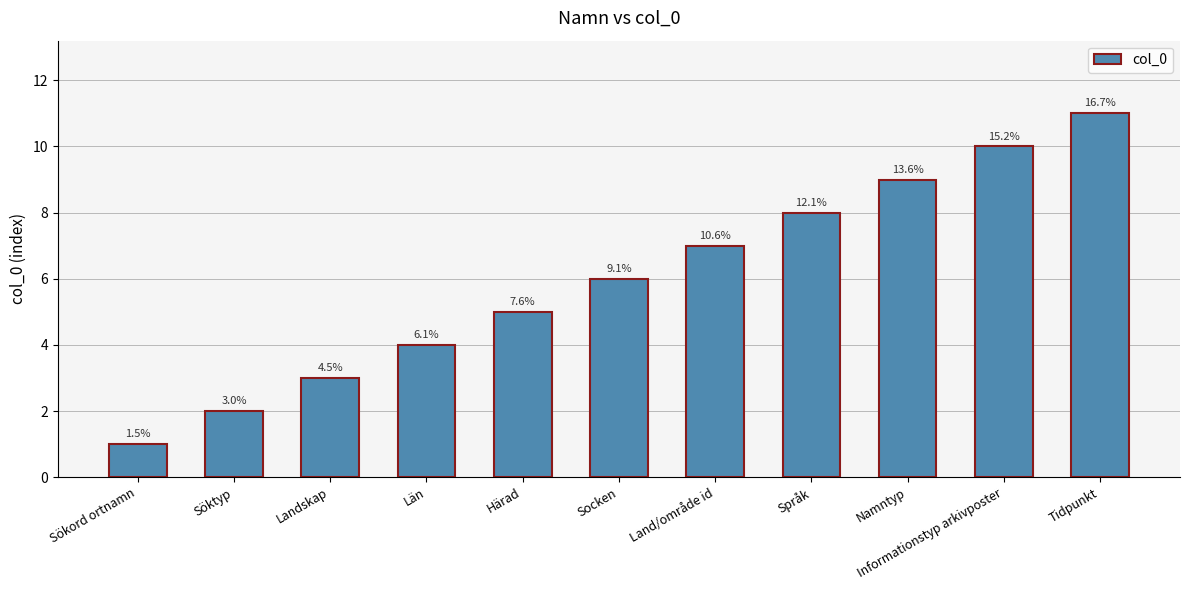

Are the bars horizontal?

No